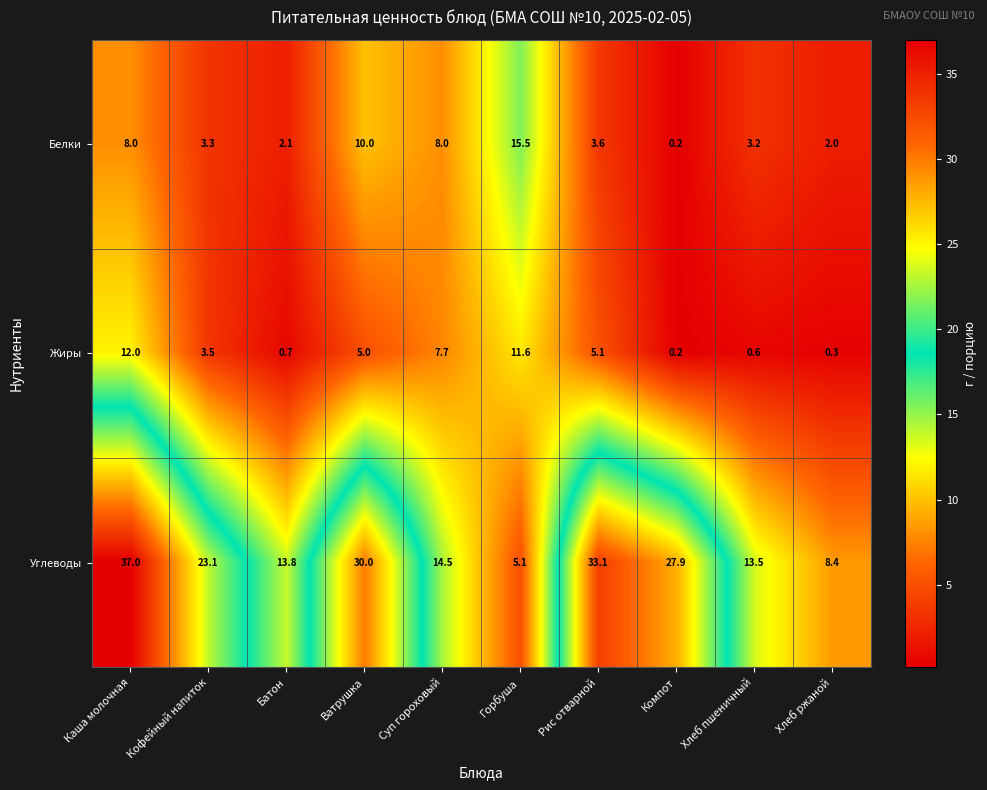

True or false: Жиры has a value of 1.2 at Ватрушка.

False